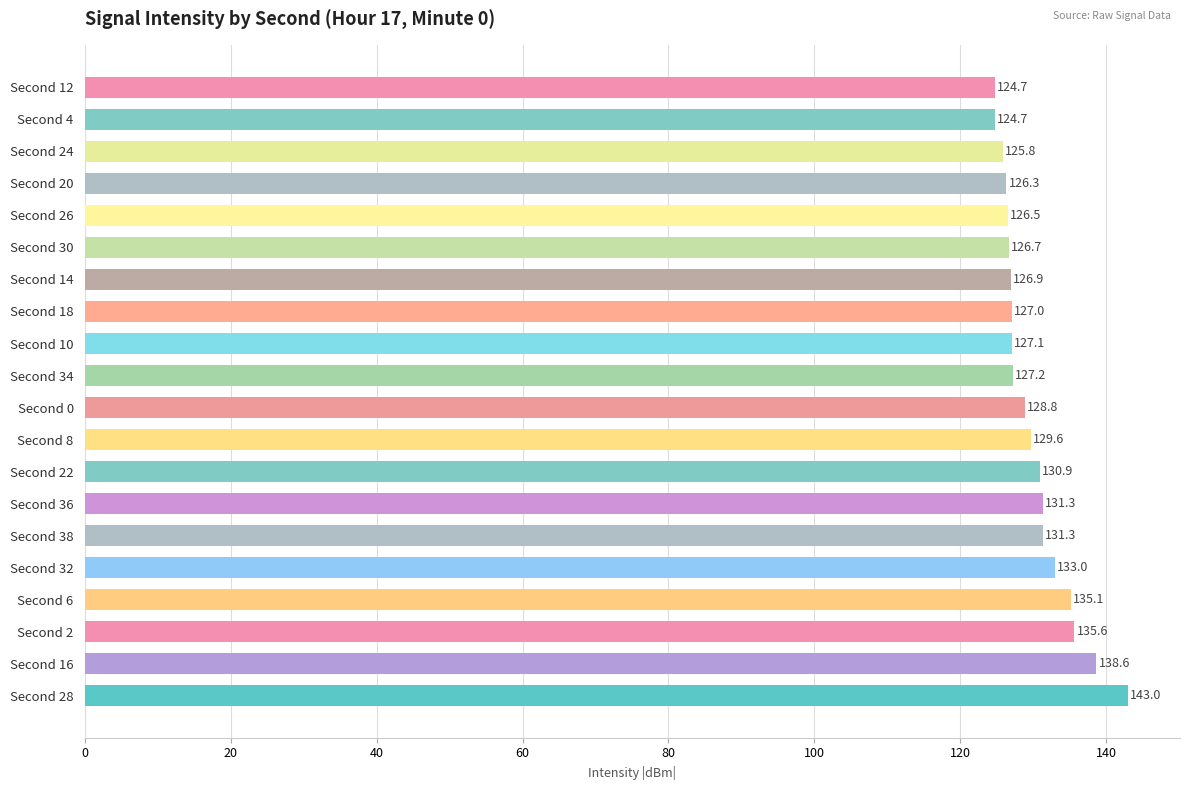

What is the average value?

130.0